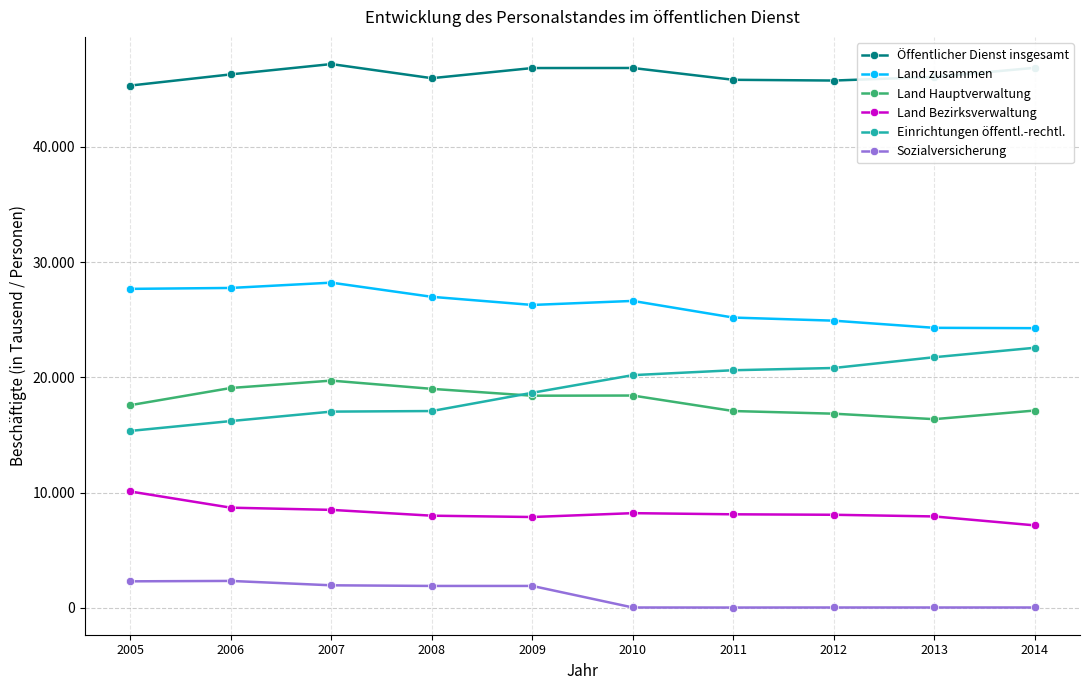

Reading left to right, transcribe all the data shown in this chart.

Öffentlicher Dienst insgesamt: 45310	46280	47175	45950	46830	46835	45810	45745	46055	46850
Land zusammen: 27670	27750	28210	26980	26275	26625	25180	24910	24290	24260
Land Hauptverwaltung: 17580	19070	19710	18995	18400	18415	17070	16840	16365	17115
Land Bezirksverwaltung: 10090	8685	8495	7990	7875	8210	8110	8070	7925	7150
Einrichtungen öffentl.-rechtl.: 15345	16200	17020	17070	18655	20185	20610	20805	21740	22560
Sozialversicherung: 2295	2330	1950	1895	1895	25	20	25	25	25